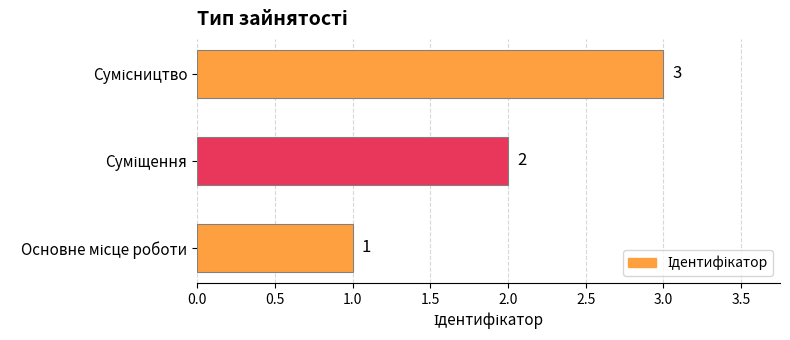

Count the values in the range 1 to 3.

3